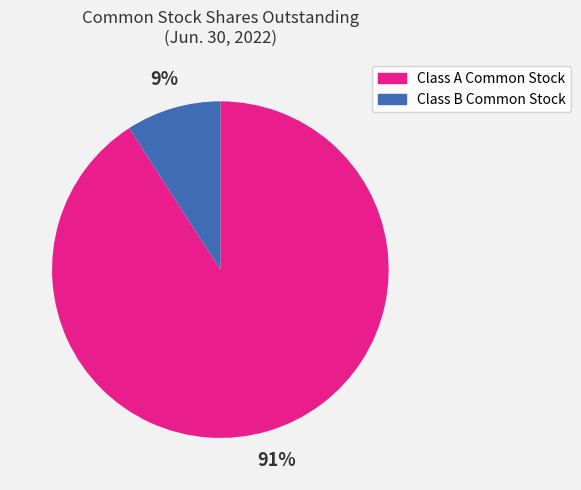

To the nearest percent, what is the difference between the largest and smallest slice percentages?

82%